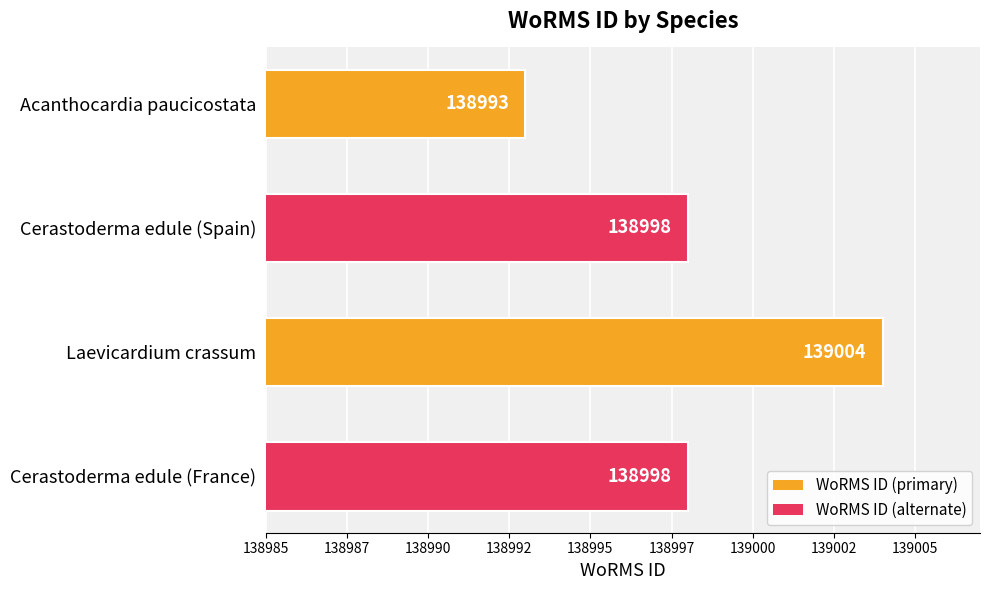

How many data points are less than 138998?

1